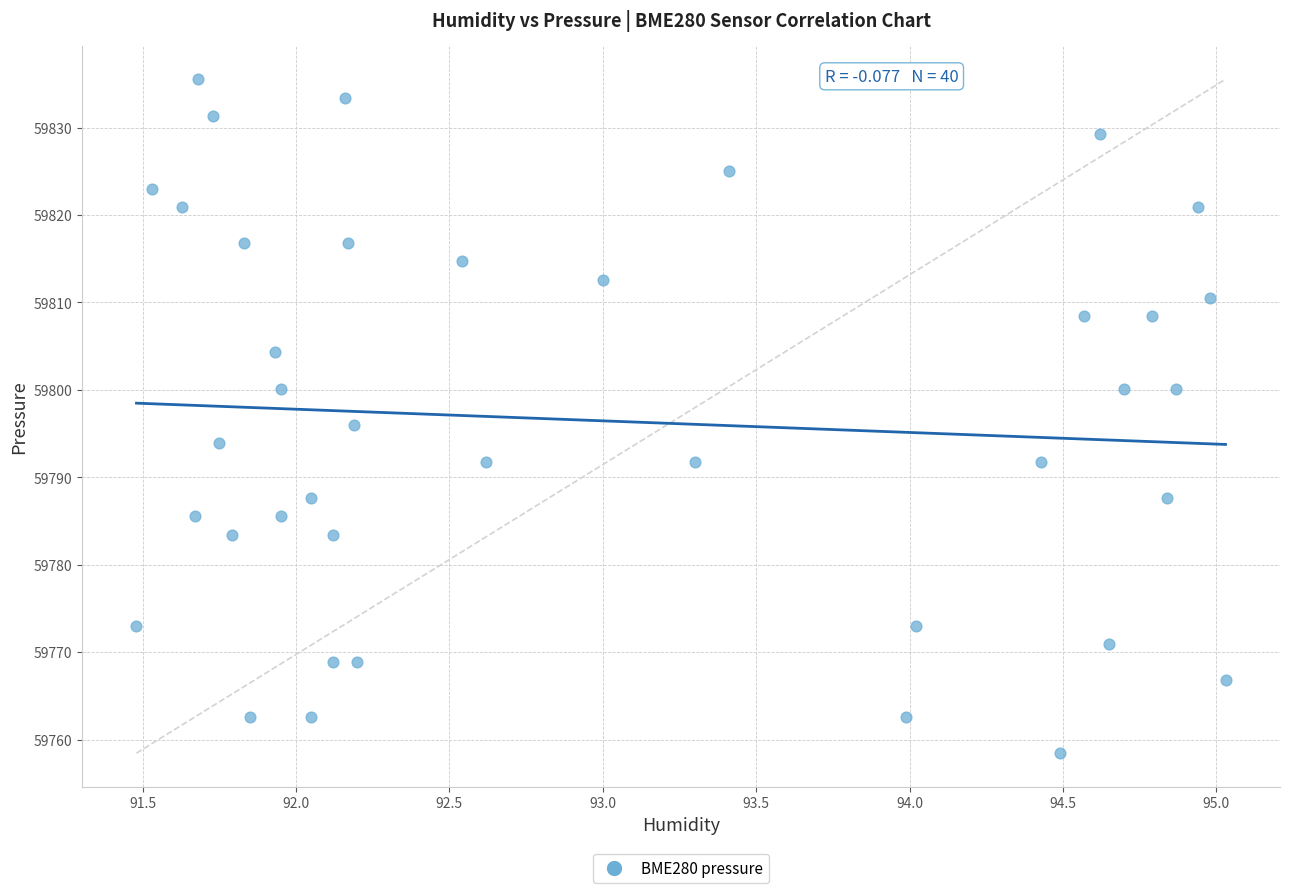

What is the range of X values (max minus min)?

3.5